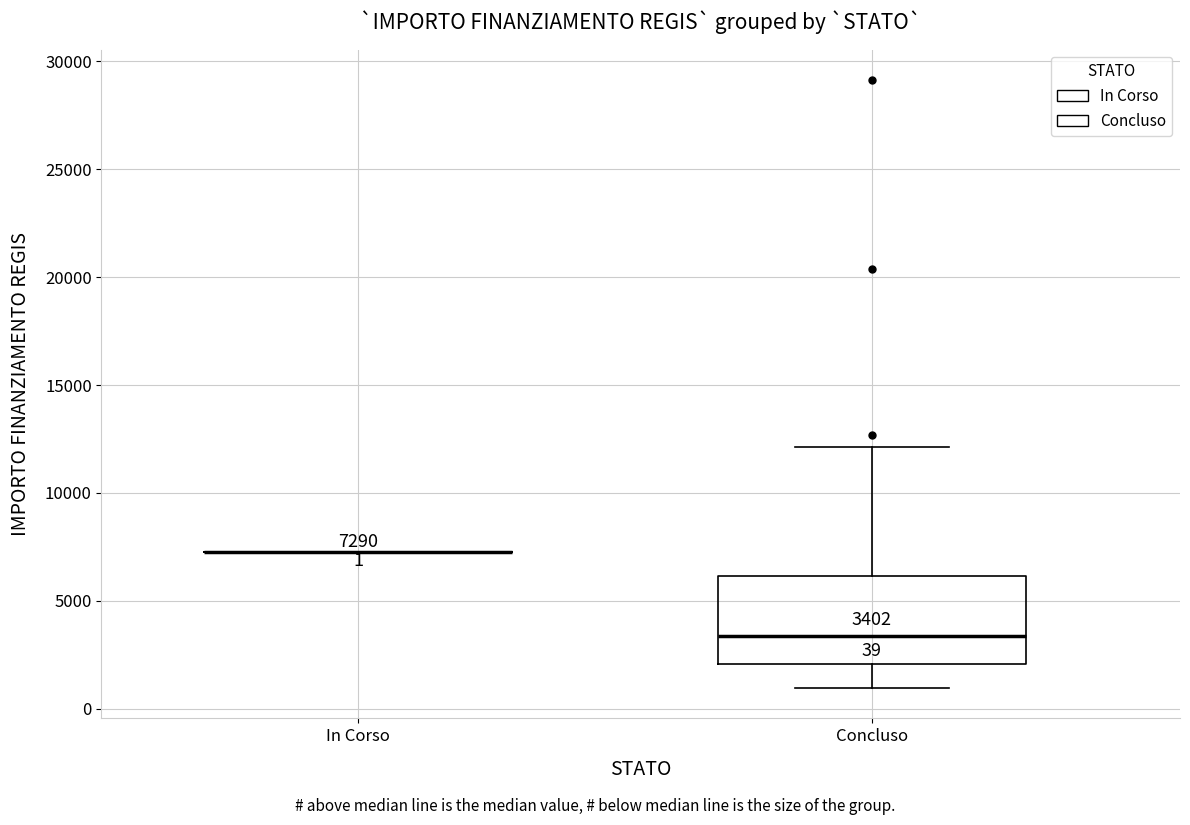

Comparing the boxes themselves (not the whiskers), which one is the tallest?

Concluso